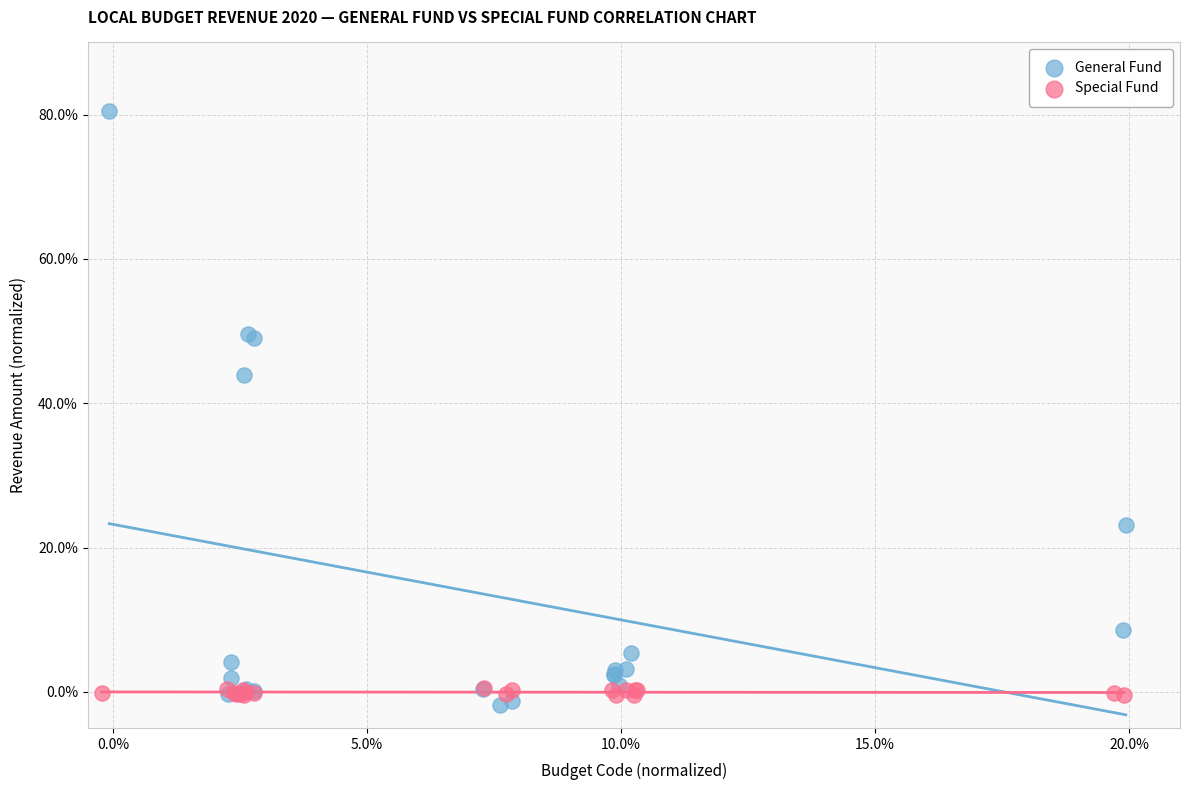

Which series contains the lowest Y value?

General Fund